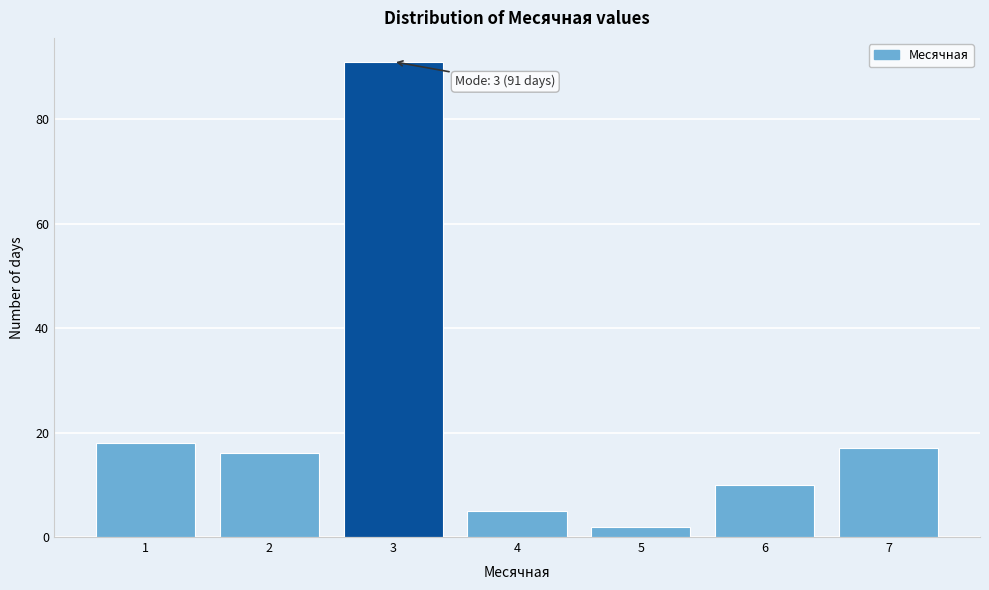

Reading left to right, transcribe all the data shown in this chart.

18	16	91	5	2	10	17